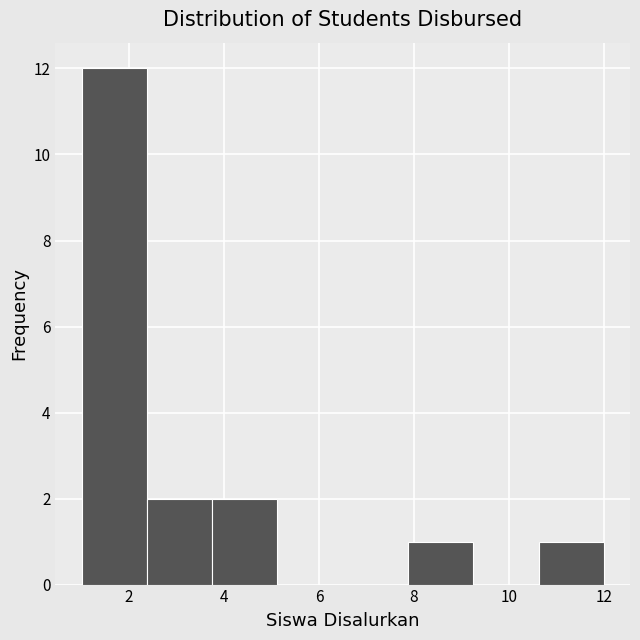

Which range on the x-axis has the tallest bar?

1.0 to 2.4